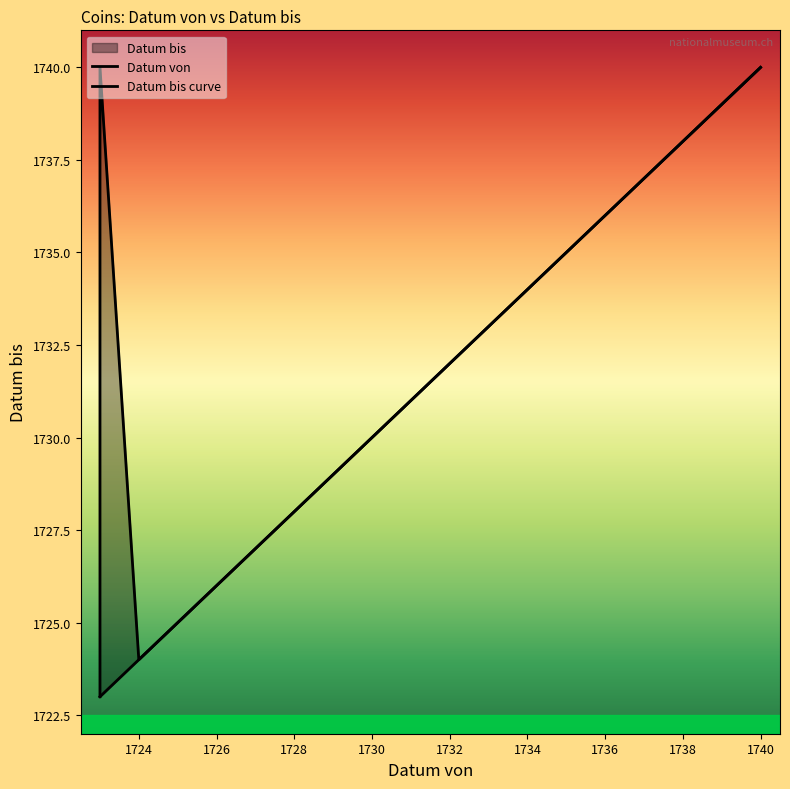

Reading left to right, list all the values displayed in this chart.

Datum von: 1723	1723	1724	1724	1724	1724	1725	1725	1726	1727	1727	1727	1727	1728	1728	1729	1729	1731	1731	1740
Datum bis curve: 1723	1740	1724	1724	1724	1724	1725	1725	1726	1727	1727	1727	1727	1728	1728	1729	1729	1731	1731	1740